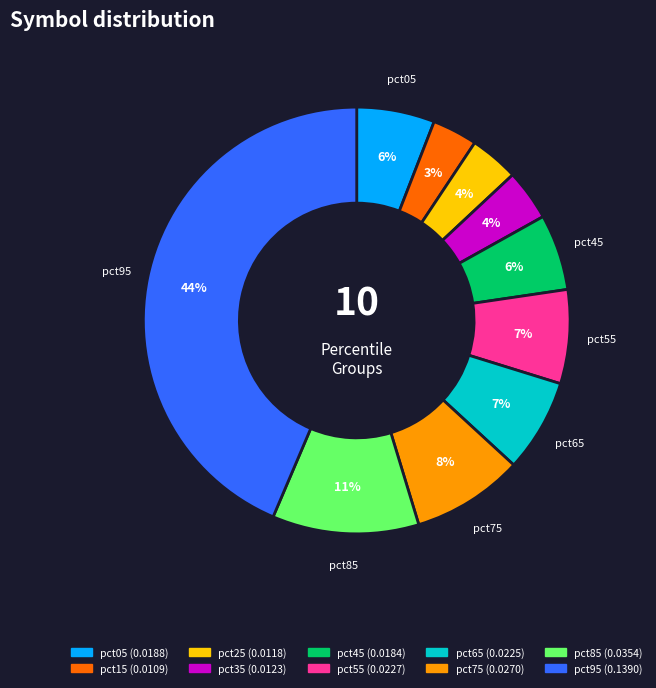

What is the largest slice in the pie chart?

pct95